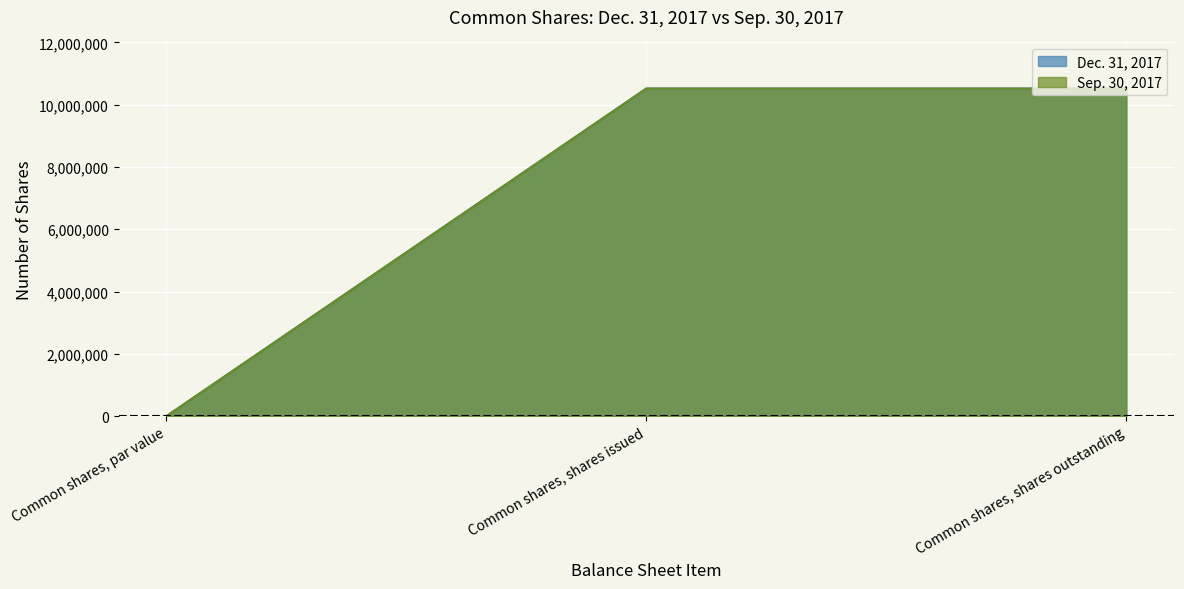

What position from the left is Common shares, par value?

1